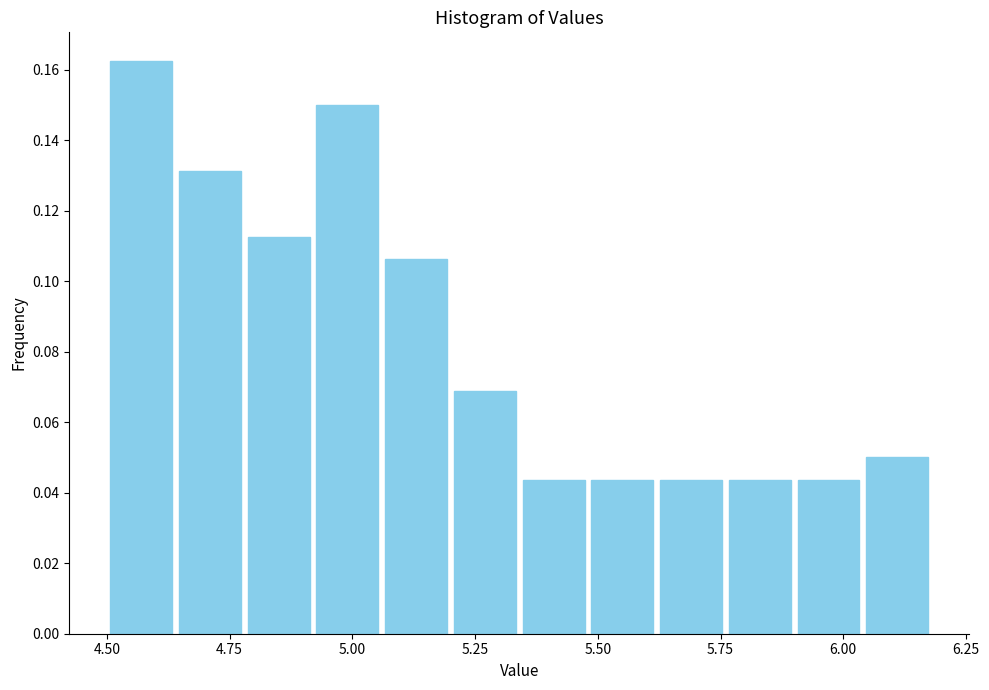

Read against the x-axis, roughly where is the centre of the tallest bar?

4.55